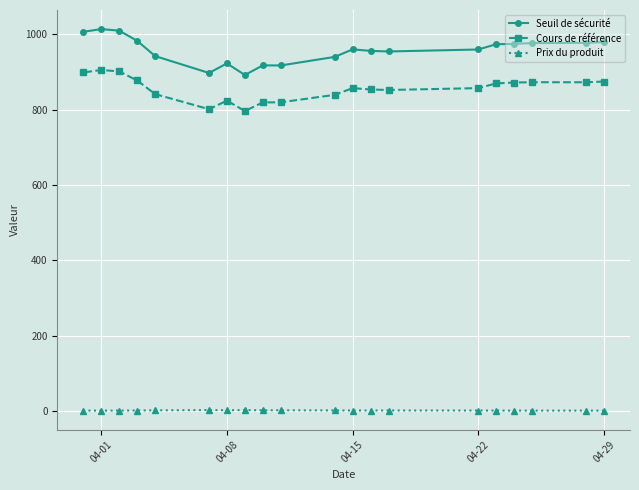

True or false: Cours de référence and Seuil de sécurité cross at least once.

False